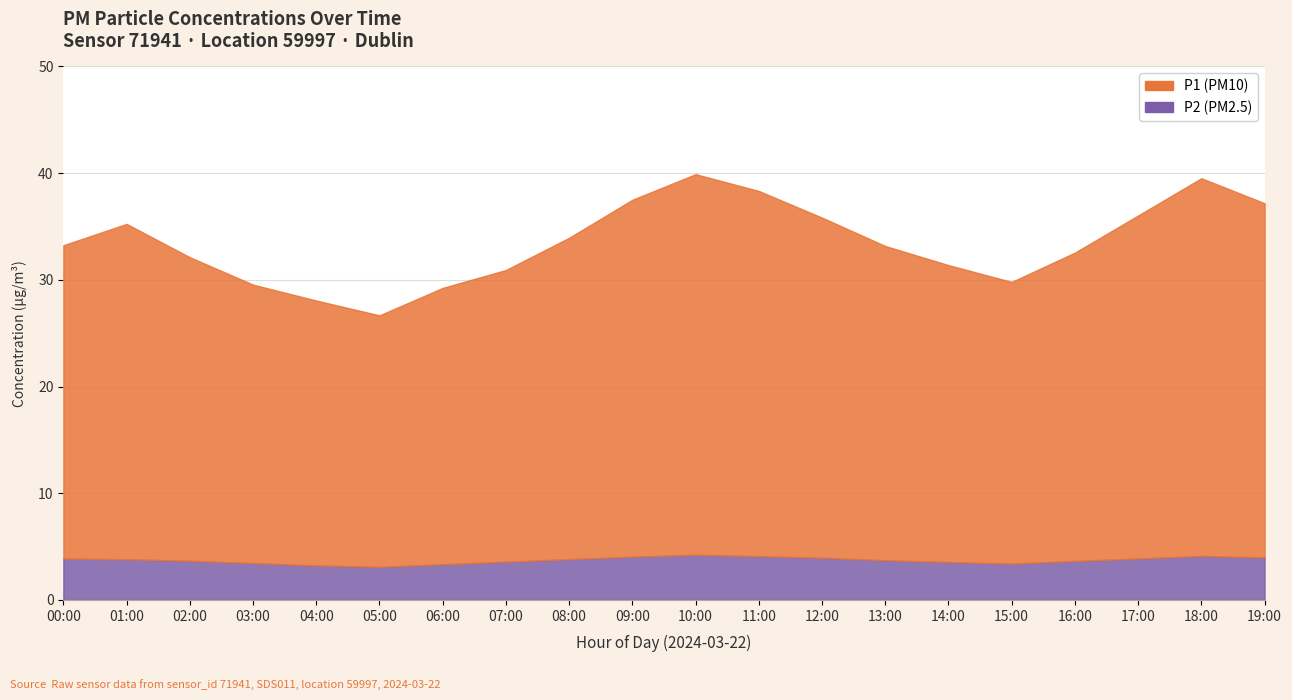

List the labels in order of P2 value, largest first.

10:00, 18:00, 11:00, 09:00, 19:00, 12:00, 01:00, 17:00, 00:00, 08:00, 13:00, 02:00, 16:00, 07:00, 14:00, 03:00, 15:00, 06:00, 04:00, 05:00